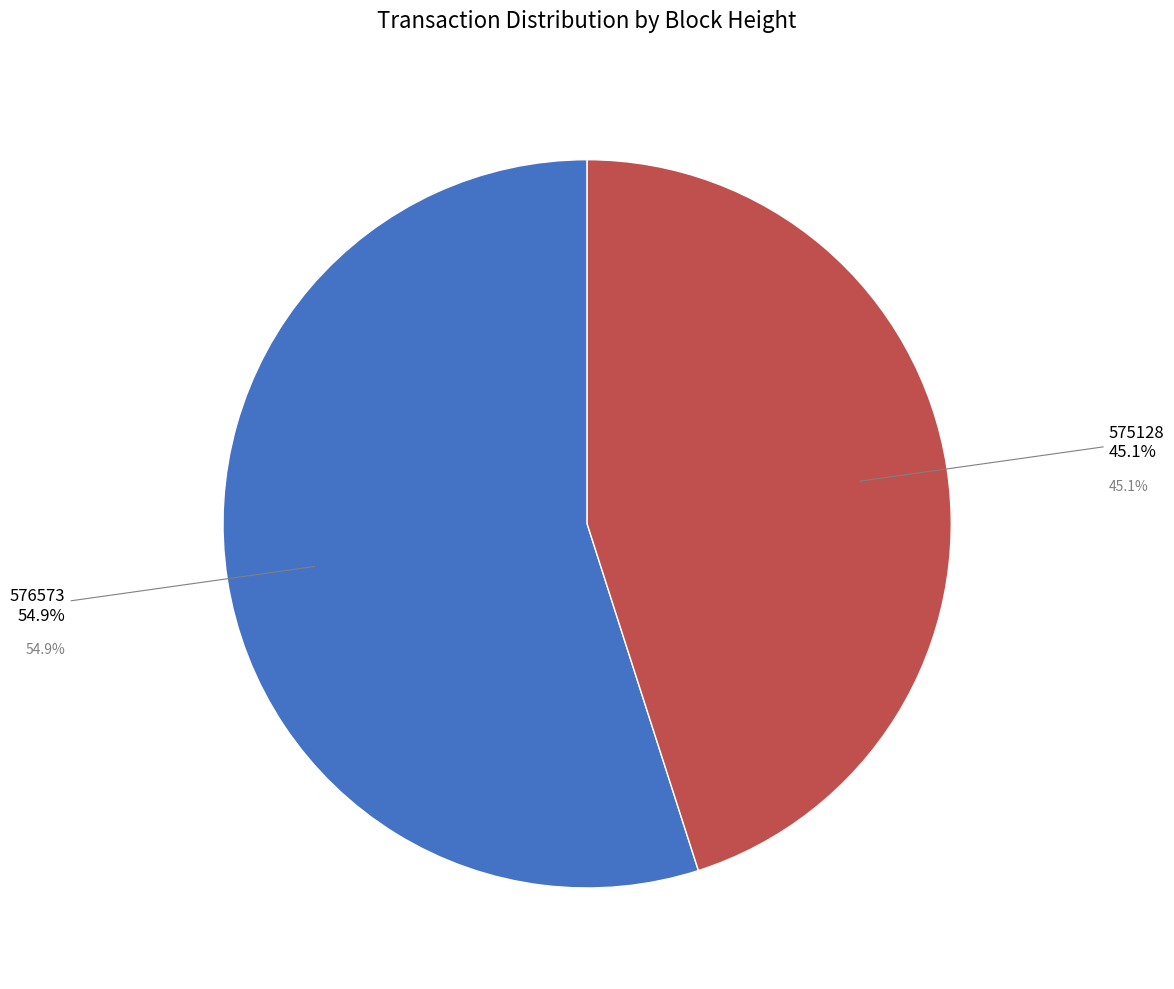

What percentage is NOT represented by 575128?

54.9%